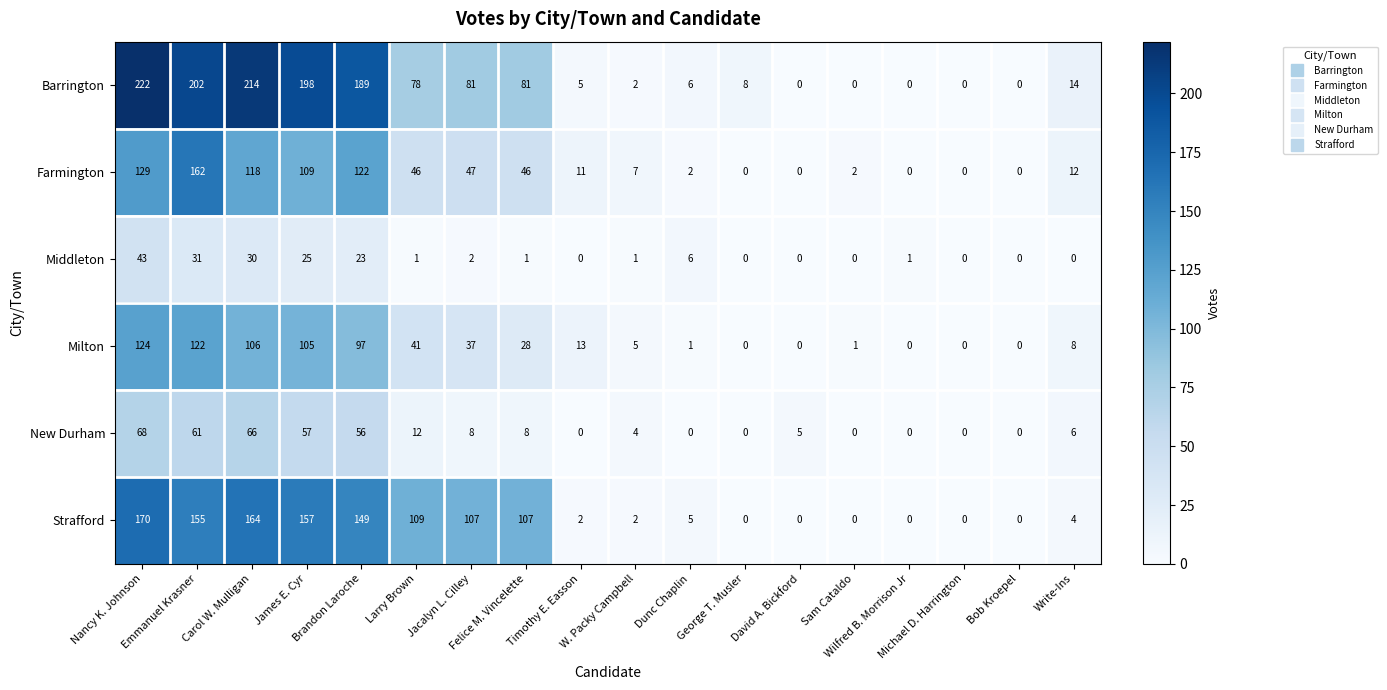

What is the average value of the Milton series?

38